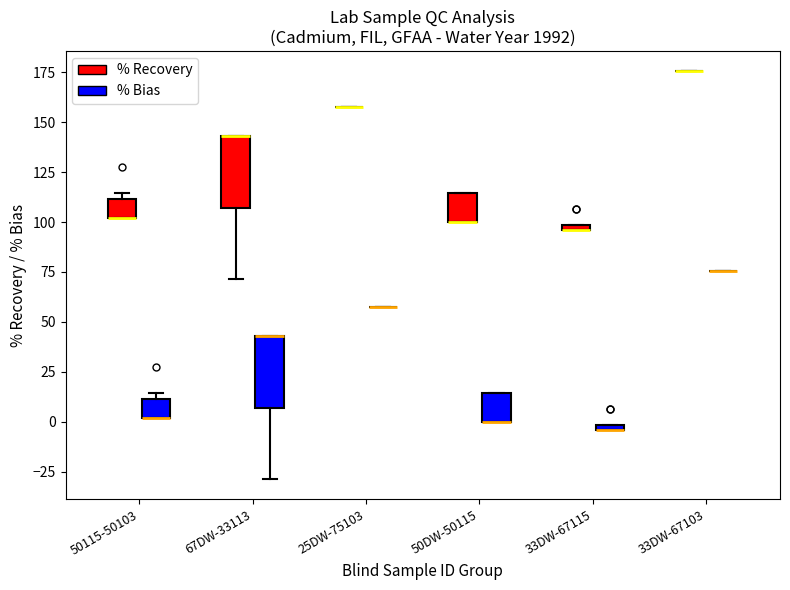

Where is the lower edge of the box for 33DW-67115 (% Recovery) on the y-axis? The values are not printed on the chart, so give them approximately, as read against the axis.

95